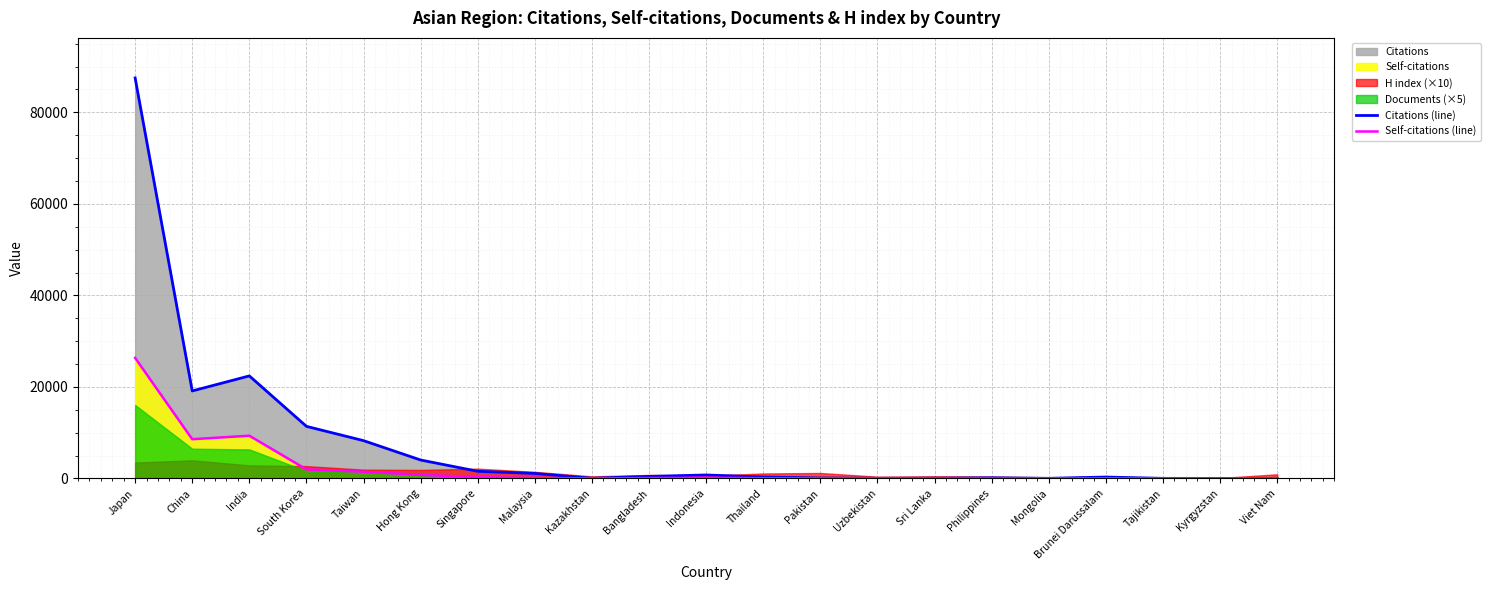

How many interior local peaks does the Citations (line) series have?

4